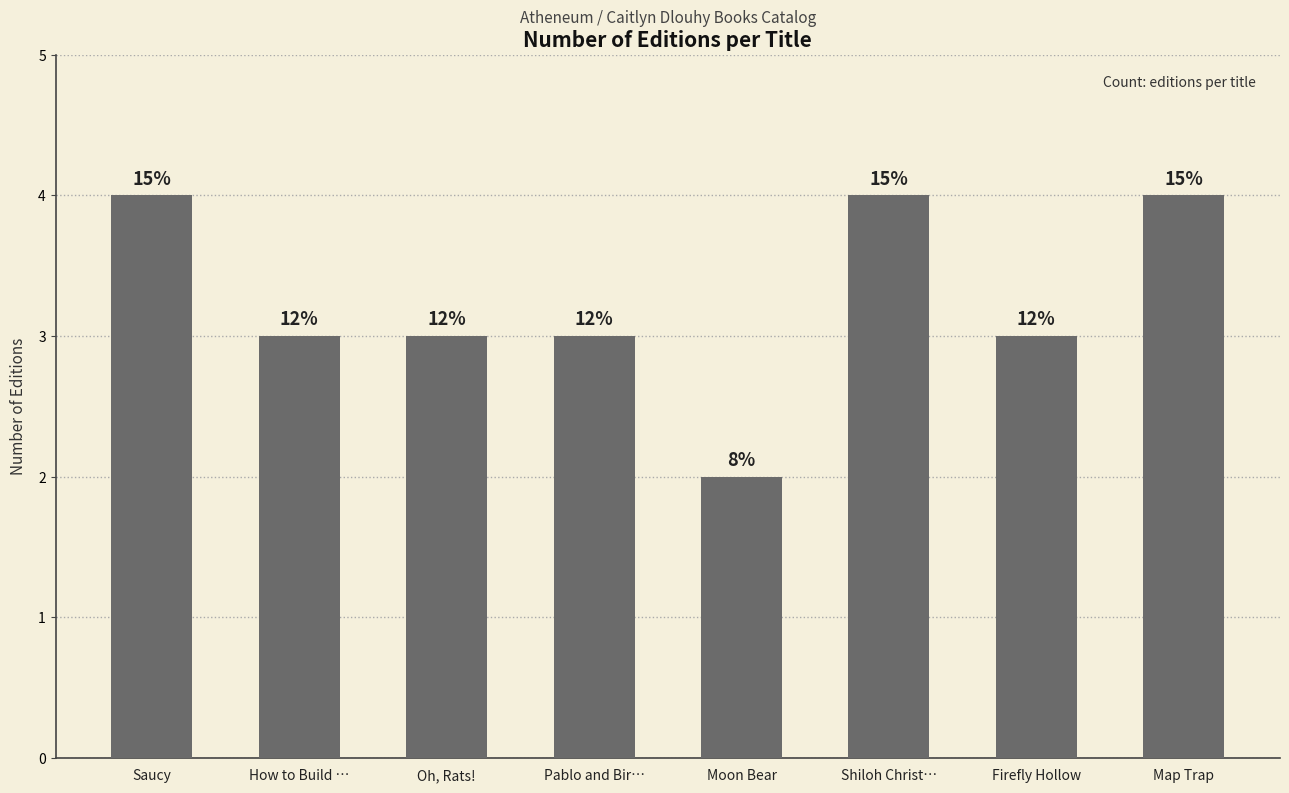

Does the chart contain any negative values?

No